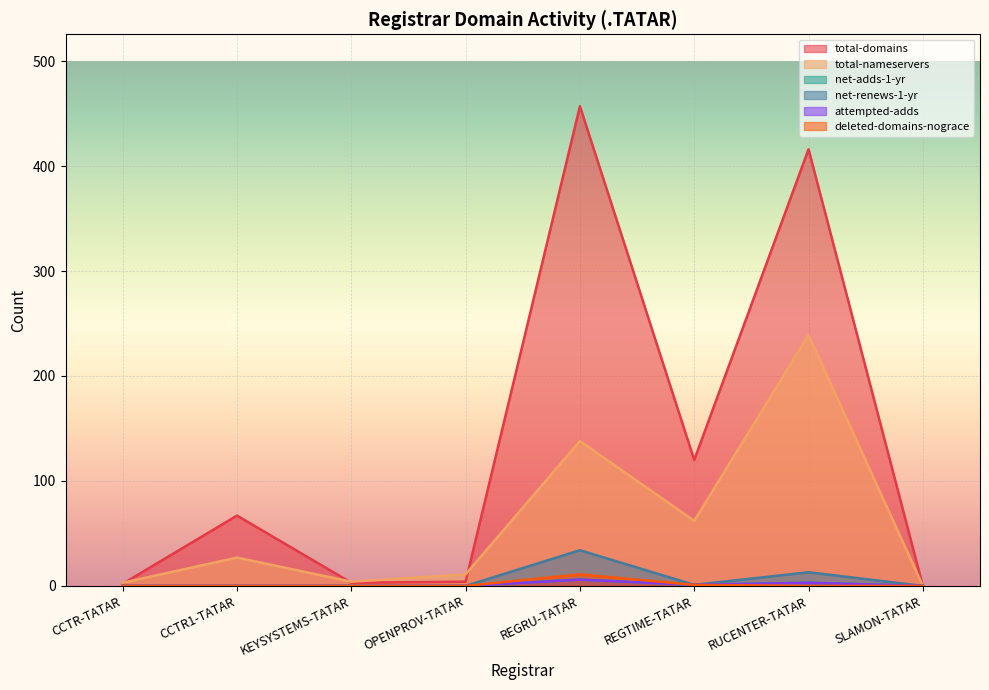

What position from the right is REGTIME-TATAR?

3